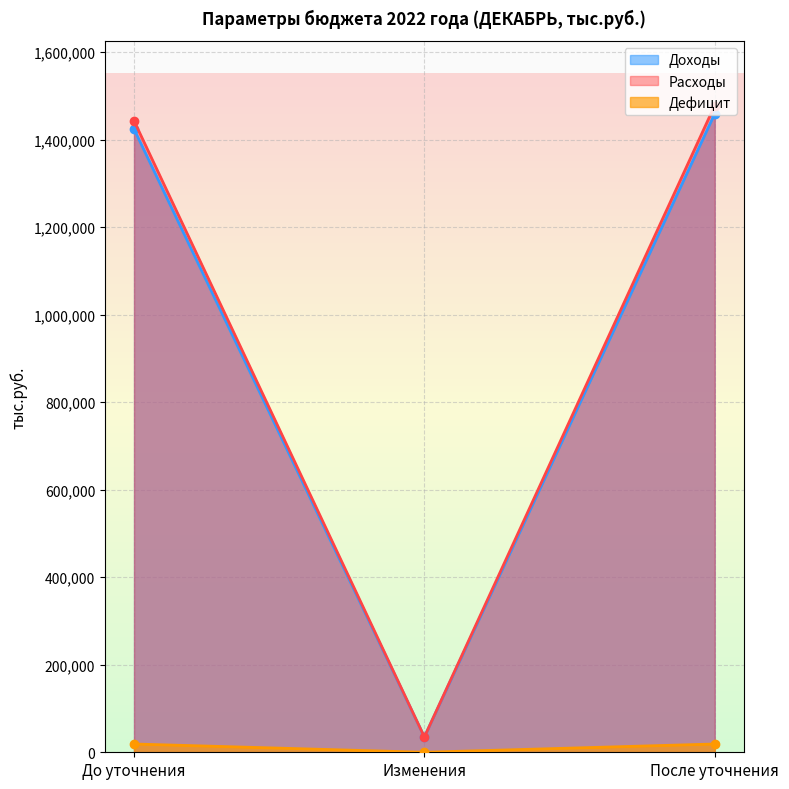

Is it true that Расходы equals 434443.5 at После уточнения?

False